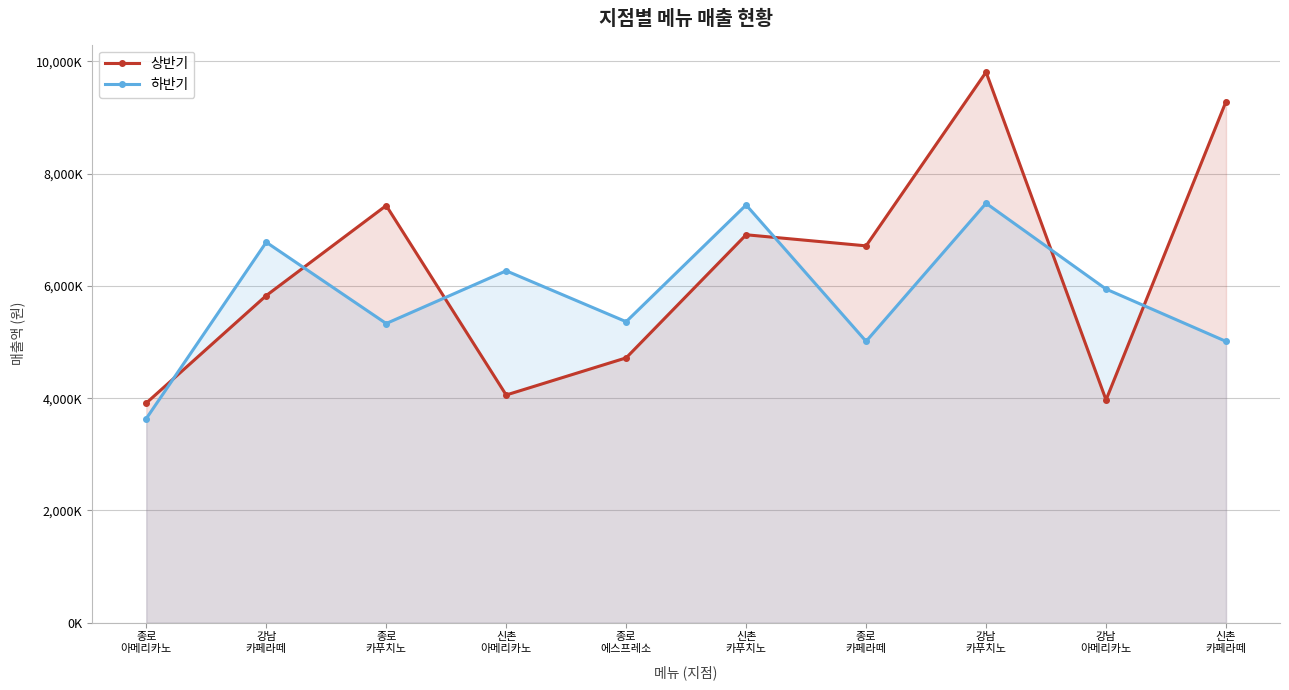

What is the total value across all series at 종로
카페라떼?

11725000